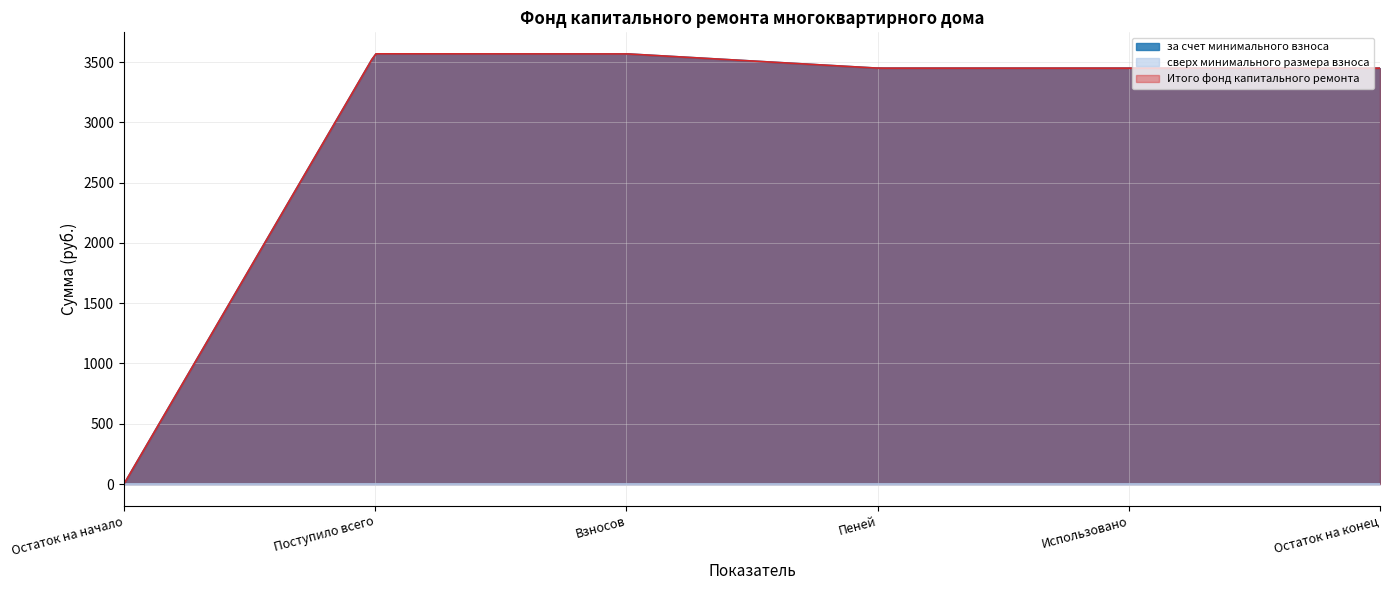

Where is за счет минимального взноса nearest to the value -1665?

Использовано